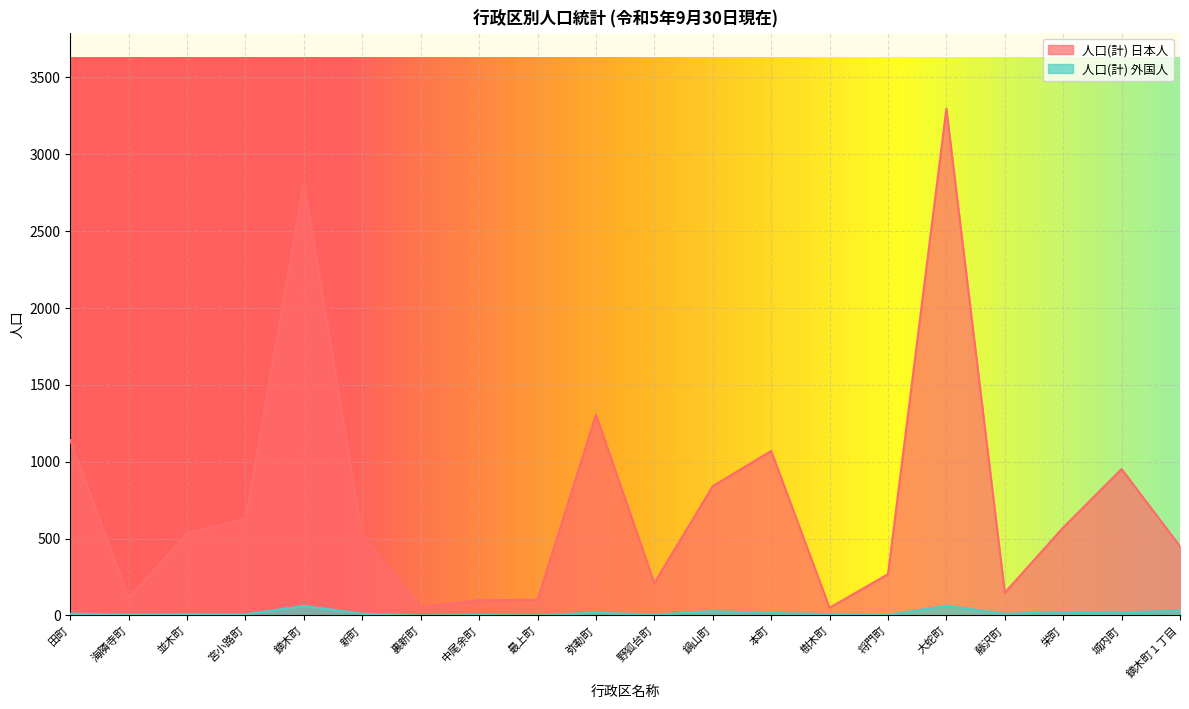

List the series in order of their overall mean, lowest first.

人口(計) 外国人, 人口(計) 日本人